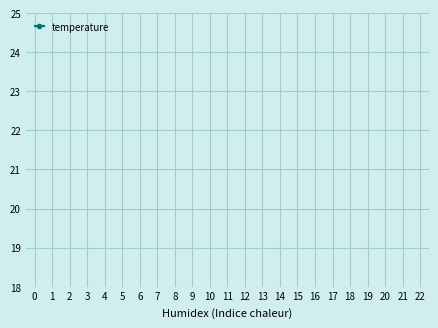

Is it true that the value at 4 is 2.8?

False